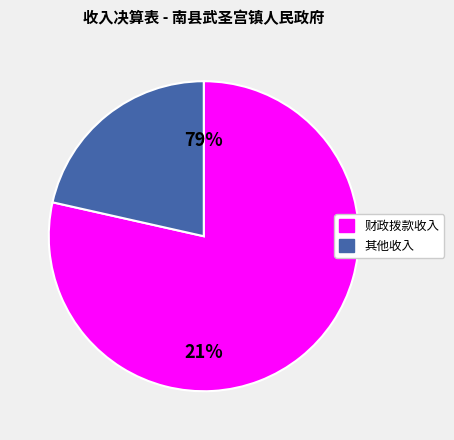

How many segments does this pie chart have?

2